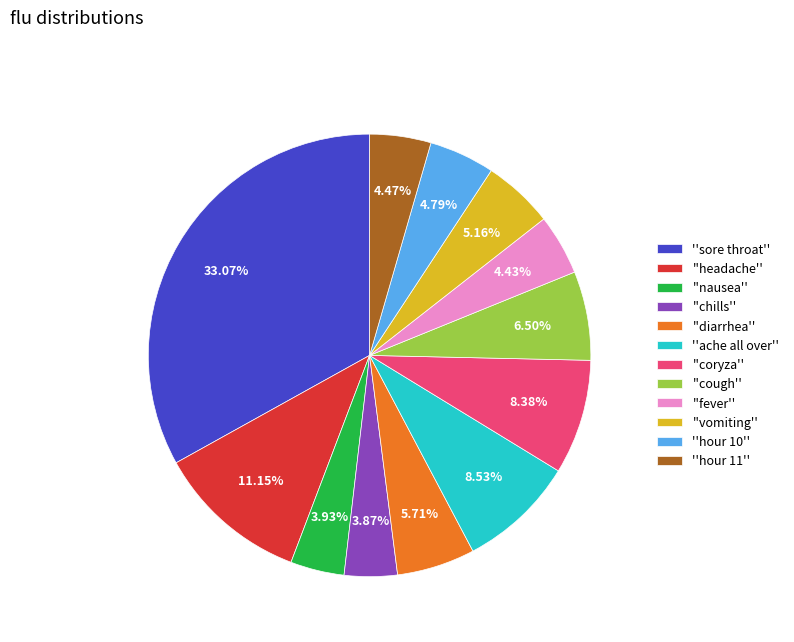

Which category has the biggest portion of the pie?

''sore throat''